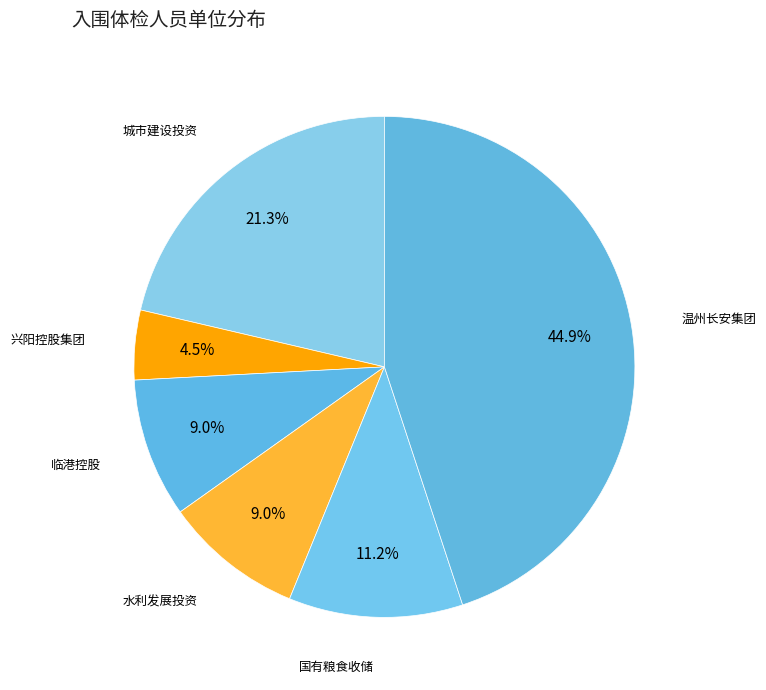

What is the largest slice in the pie chart?

温州长安集团有限公司